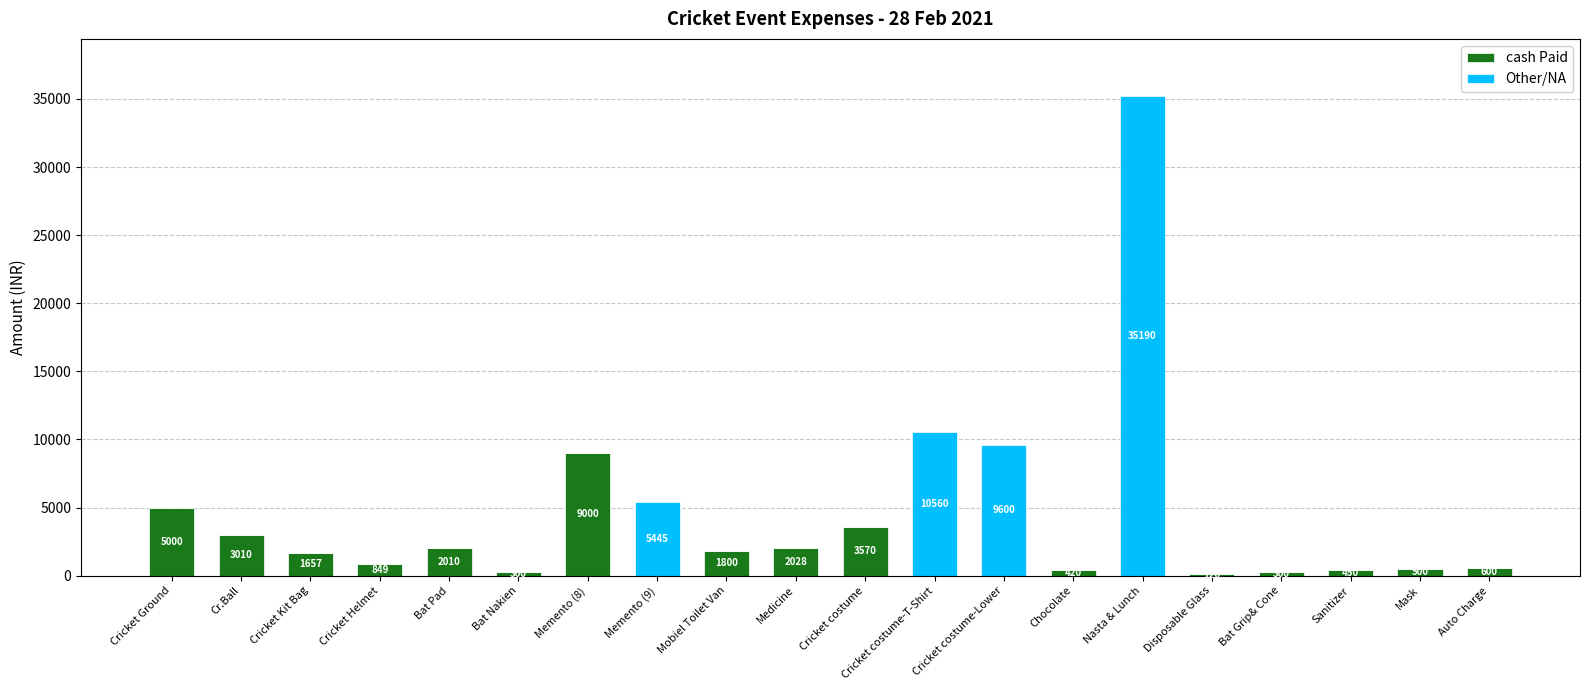

The cash Paid series shows 3998 at Nasta & Lunch. True or false?

False